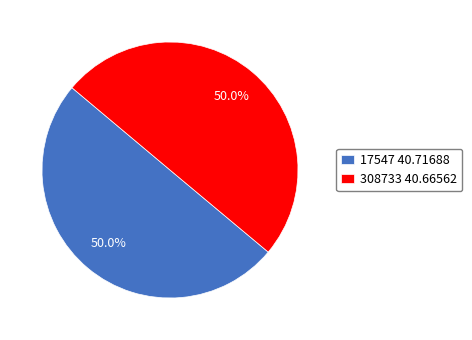

What percentage is the 17547 slice, to the nearest percent?

50%